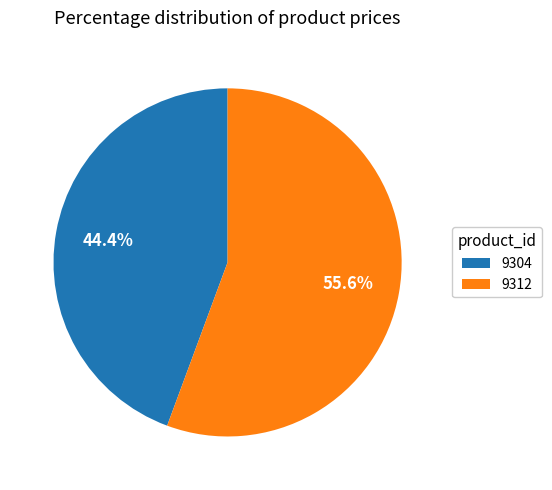

What is the ratio of the value at 9312 to the value at 9304?

1.3